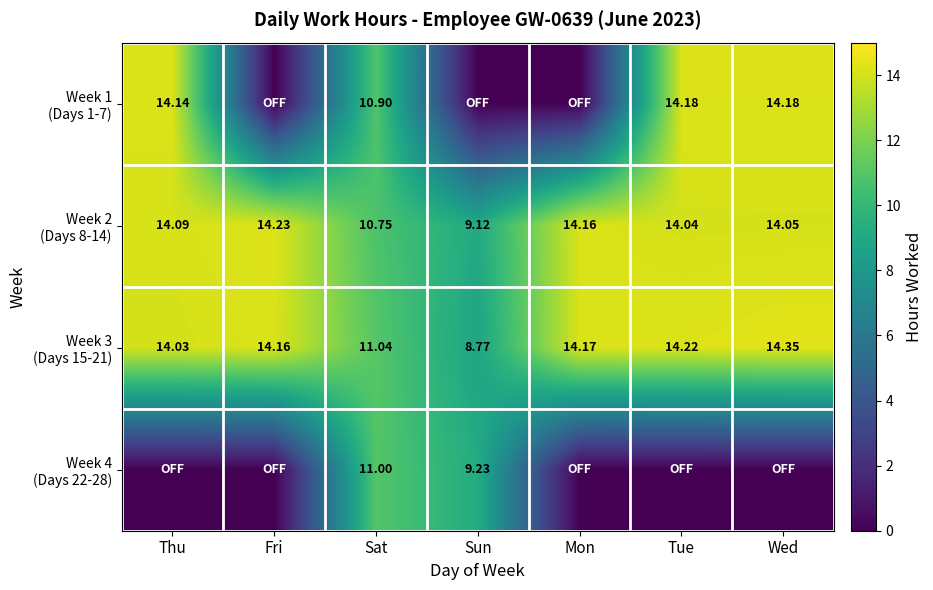

Which series changed the most between Fri and Sat?

Week 4 (Days 22-28)